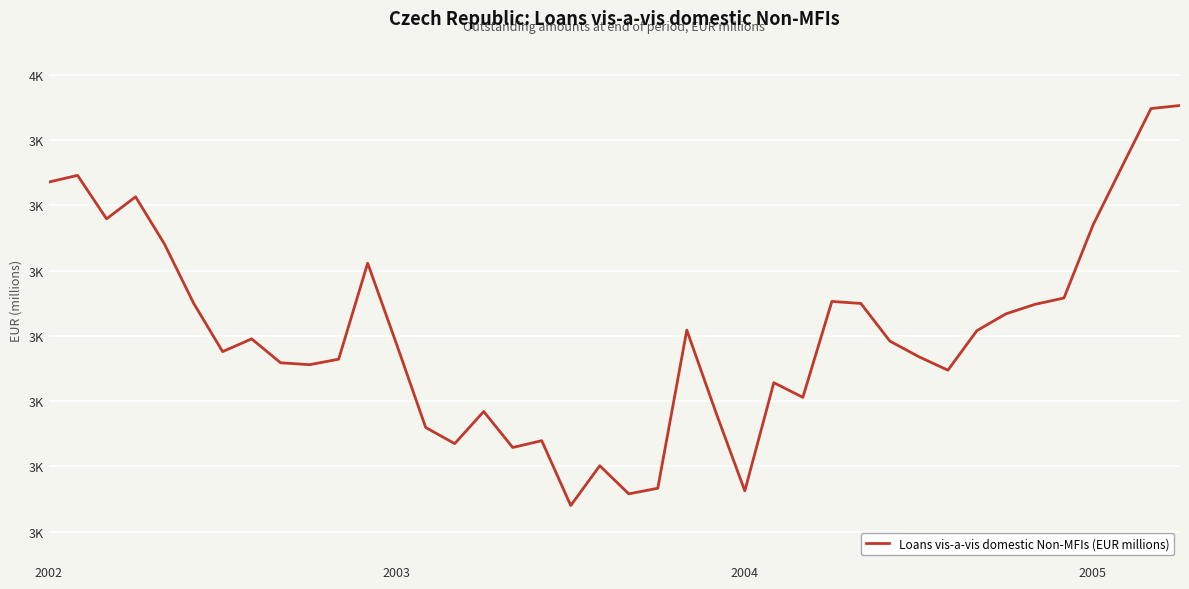

Rank the categories by value from lowest to highest.

18, 20, 24, 21, 19, 16, 14, 17, 13, 23, 15, 26, 25, 31, 9, 8, 10, 30, 6, 12, 29, 7, 32, 22, 33, 34, 28, 5, 27, 35, 11, 4, 36, 2004, 2005, 2002, 2003, 37, 38, 39